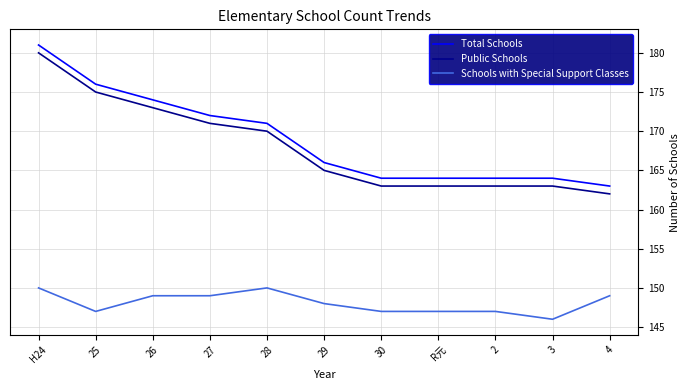

At which label does Total Schools first exceed 166?

H24